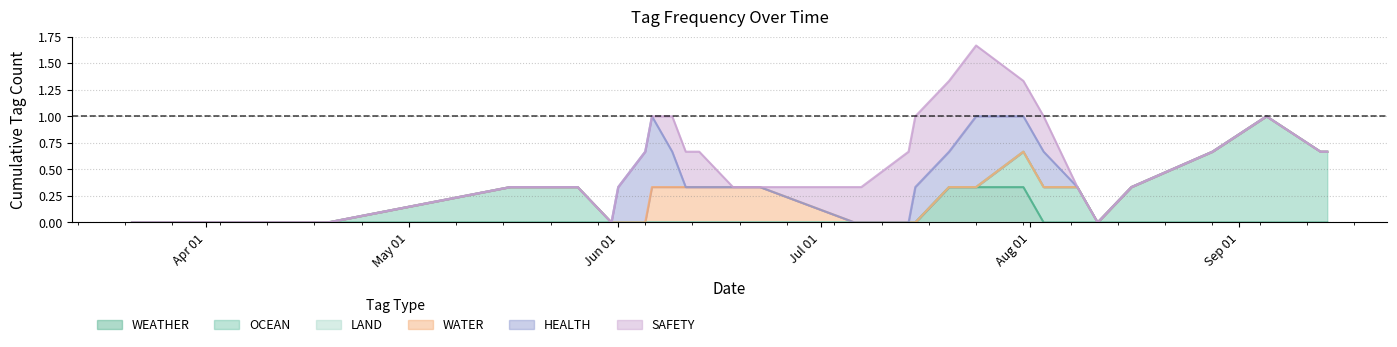

List the series in order of their overall mean, lowest first.

LAND, WEATHER, WATER, HEALTH, SAFETY, OCEAN